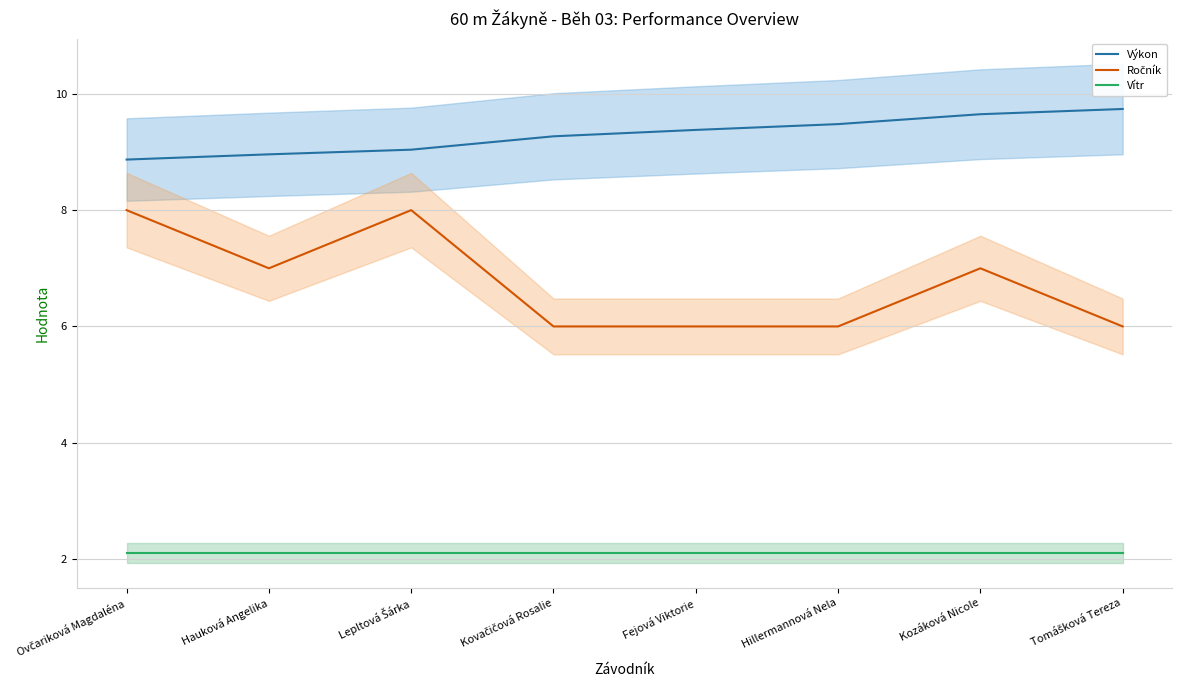

At how many categories does at least one series exceed 3?

8